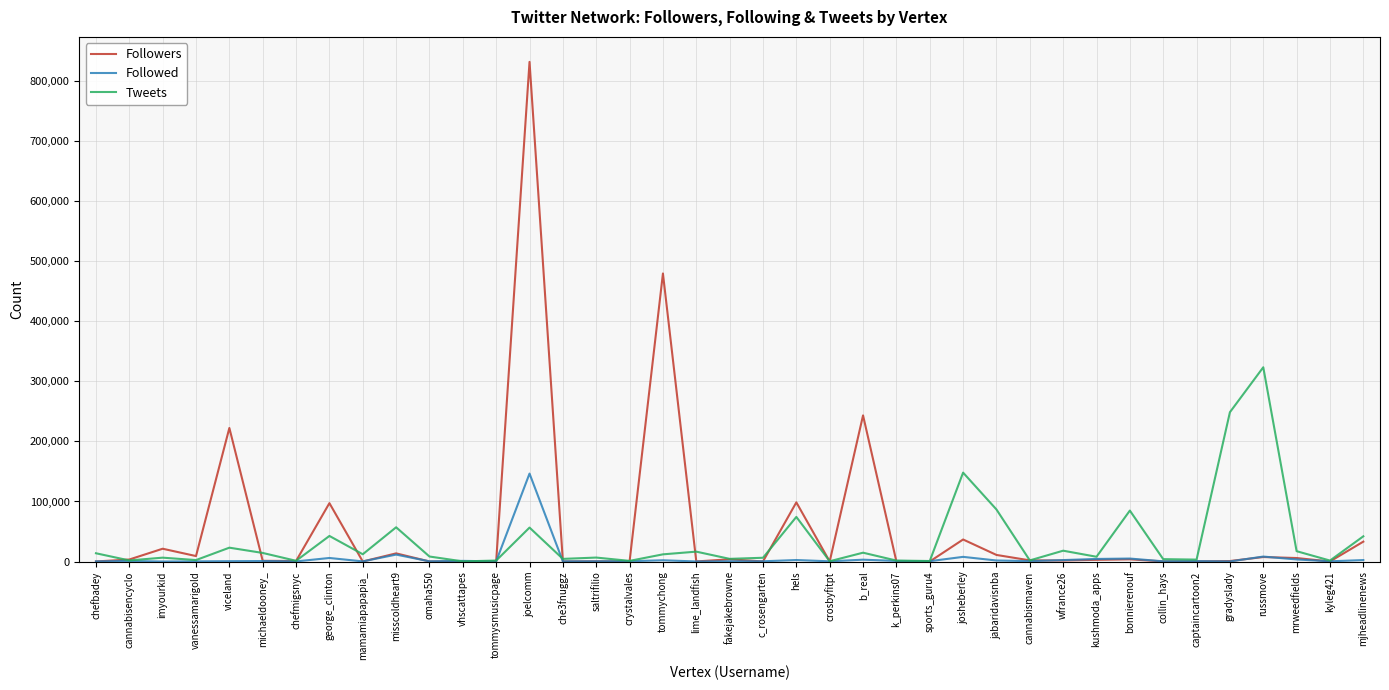

Between cannabisencyclo and joelcomm, which series saw the biggest shift?

Followers